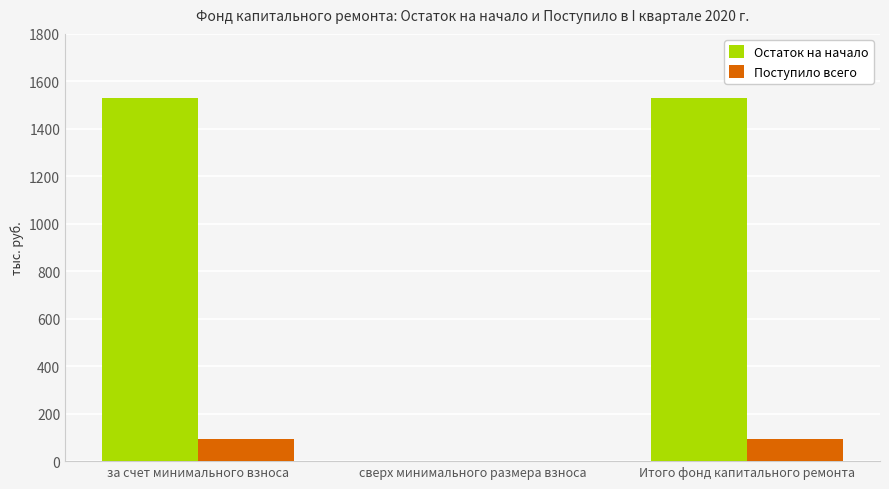

The value of Поступило всего at Итого фонд капитального ремонта is 92.5. True or false?

True